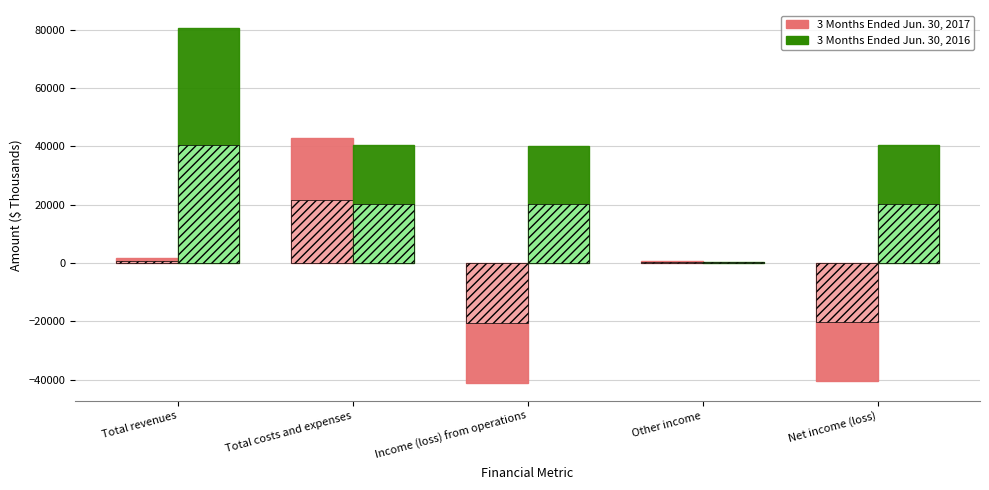

What is the difference between the 3 Months Ended Jun. 30, 2017 values at Income (loss) from operations and Net income (loss)?

525